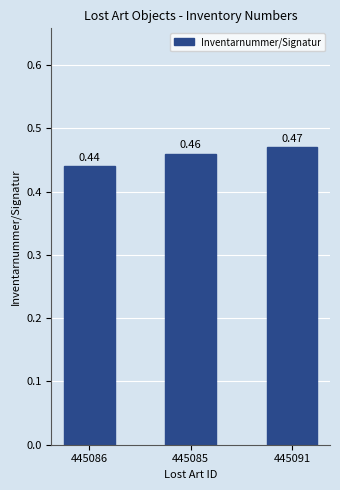

Which has a higher value, 445085 or 445091?

445091